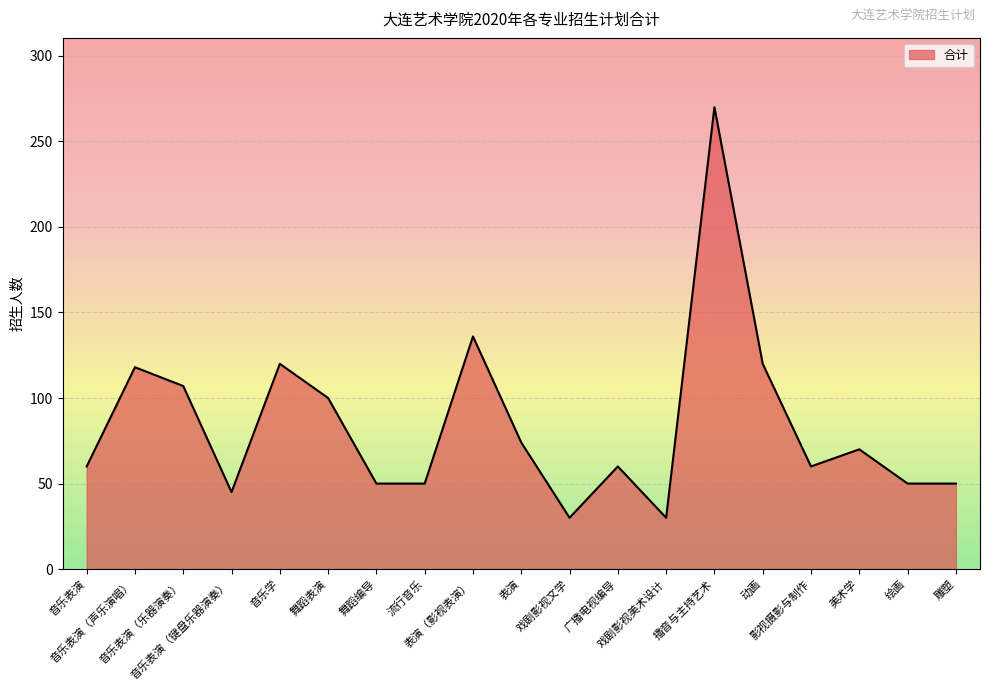

What value does the data have at 流行音乐?

50